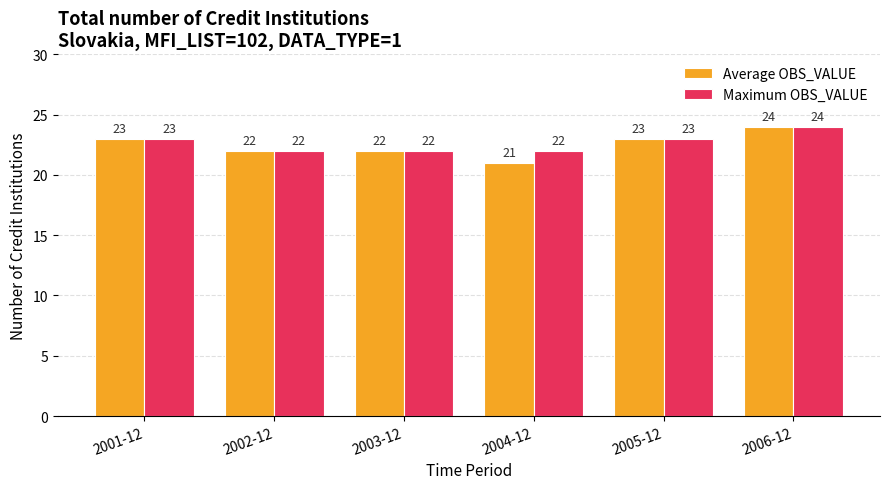

What is the maximum value shown in the chart?

24